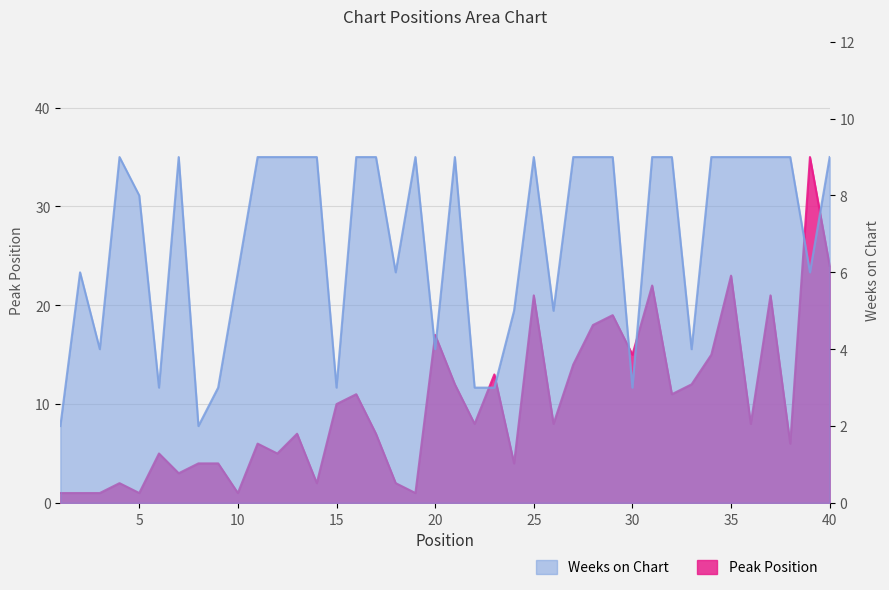

Which series has the widest spread of values?

Peak Position